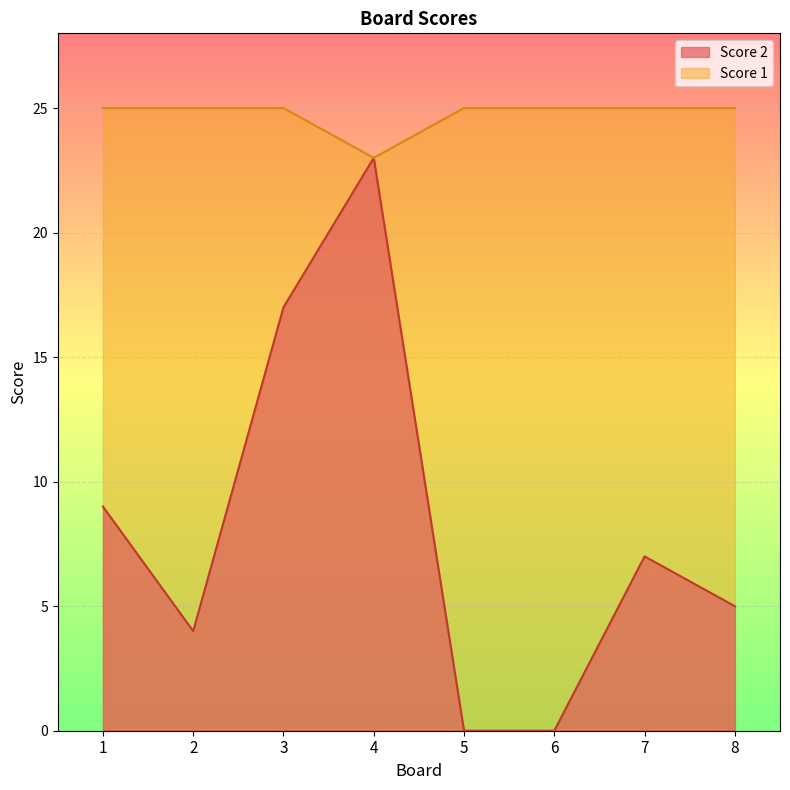

List the series in order of their peak value, highest first.

Score 1, Score 2